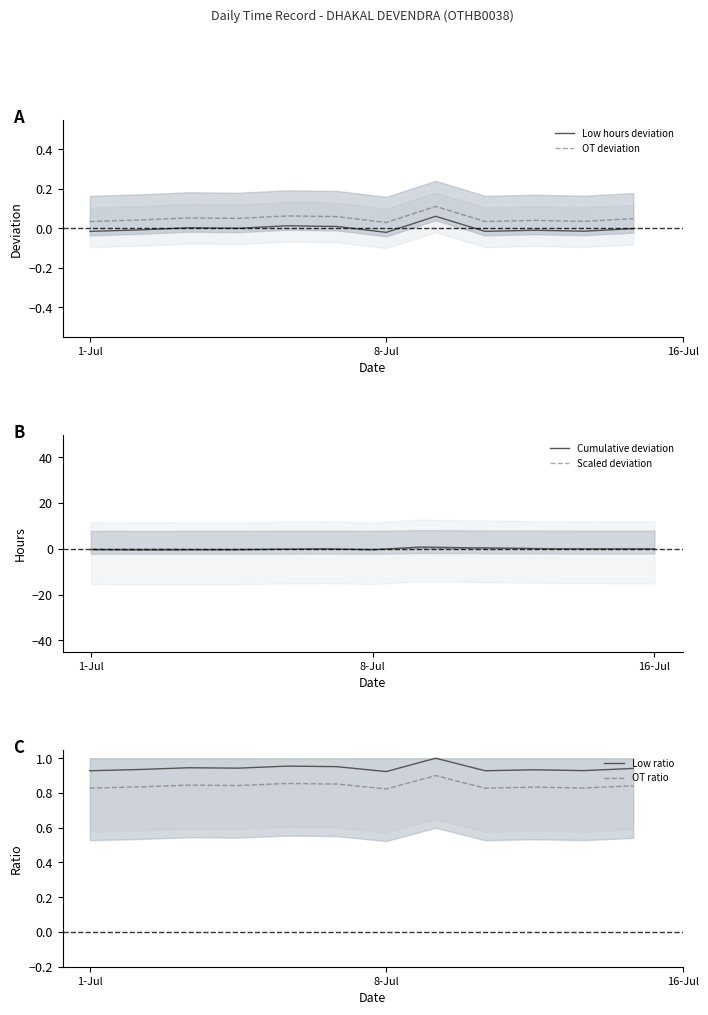

True or false: Scaled deviation has a value of -0.1 at 8-Jul.

True